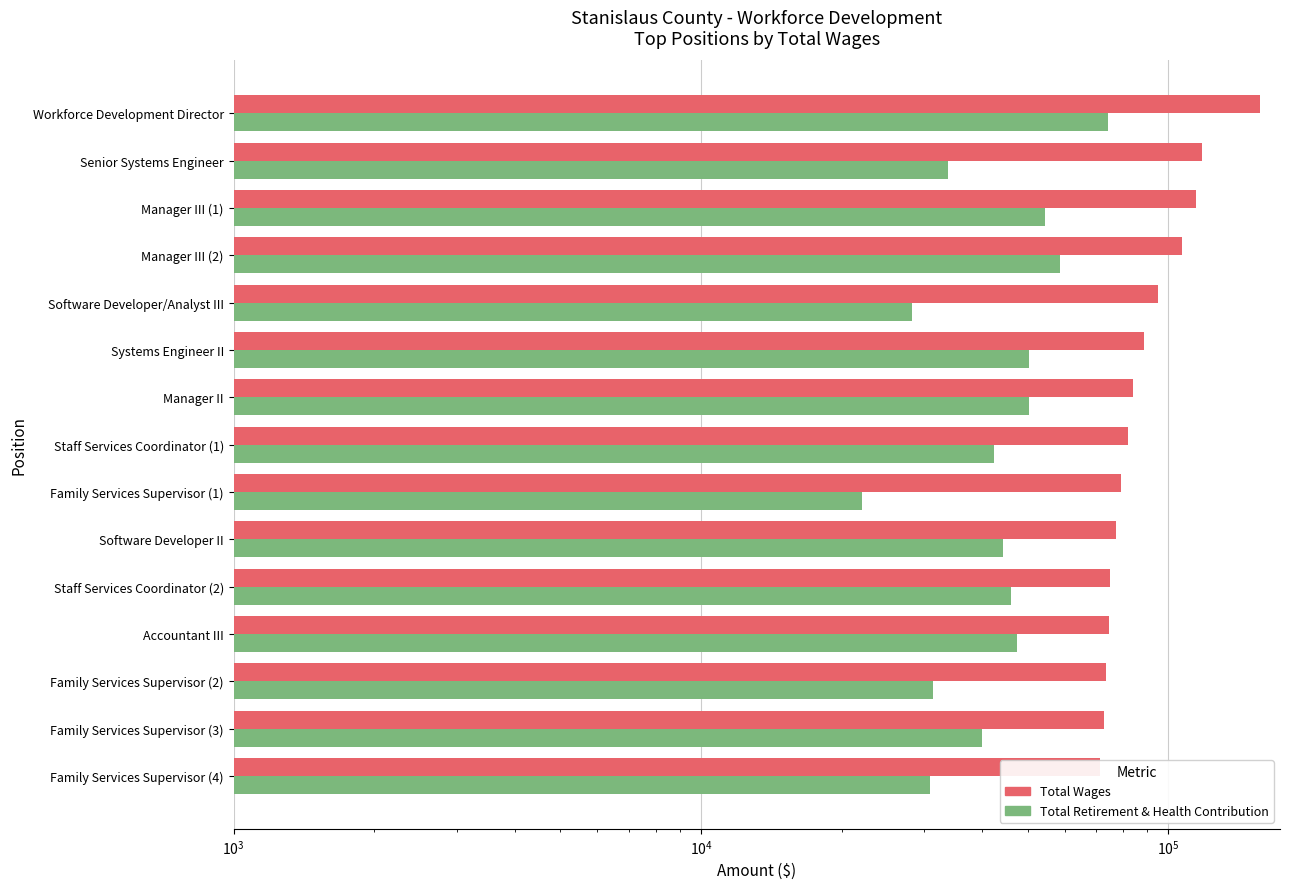

Which series has the largest total across all categories?

Total Wages